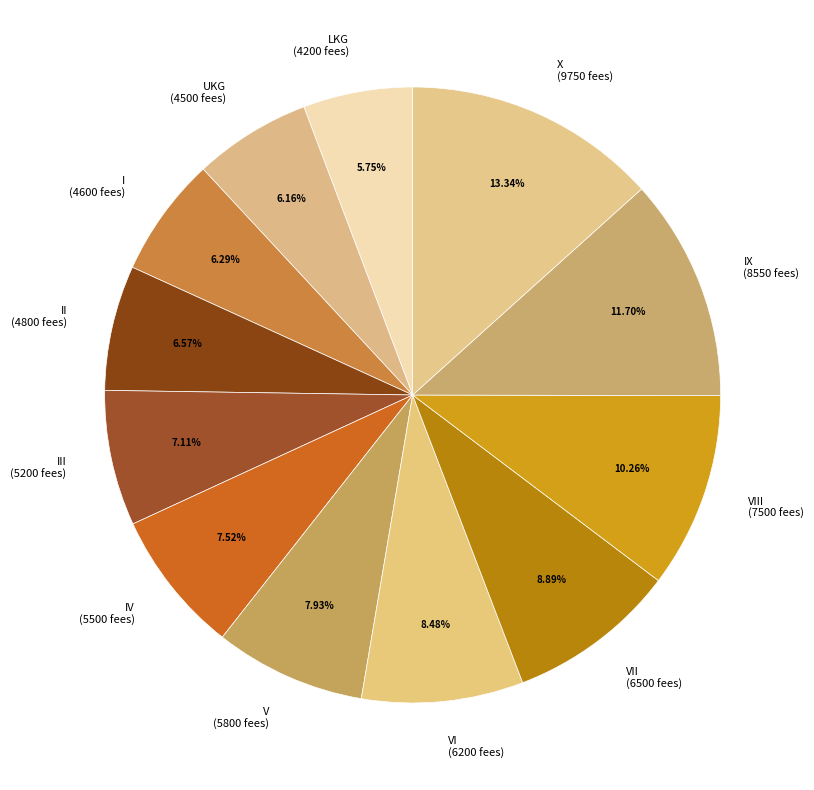

Which has a higher value, VIII (7500 fees) or IX (8550 fees)?

IX (8550 fees)